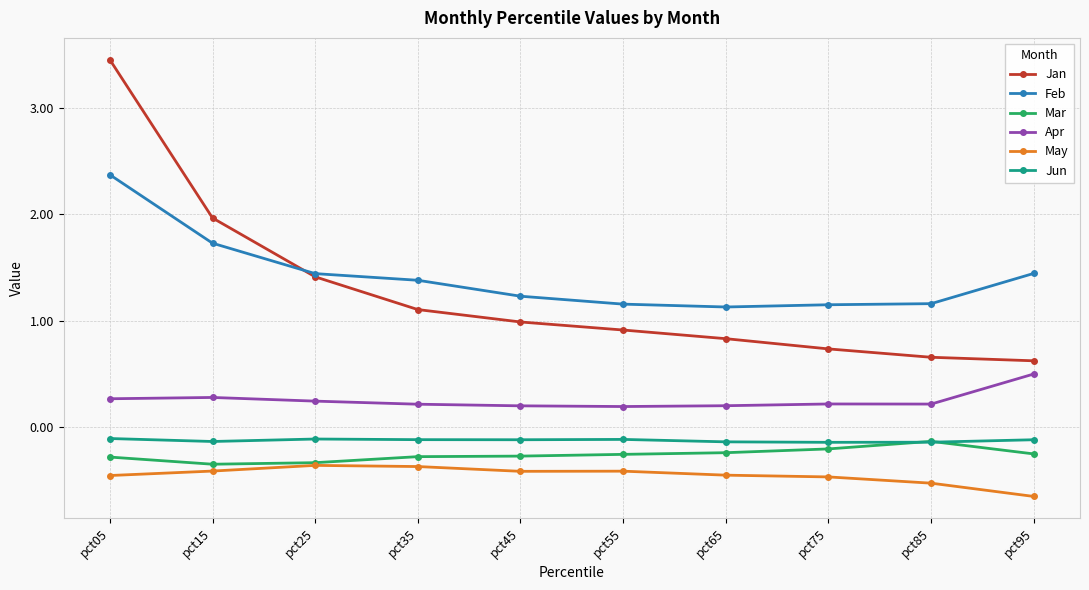

Is this an area chart (filled region under the line)?

No